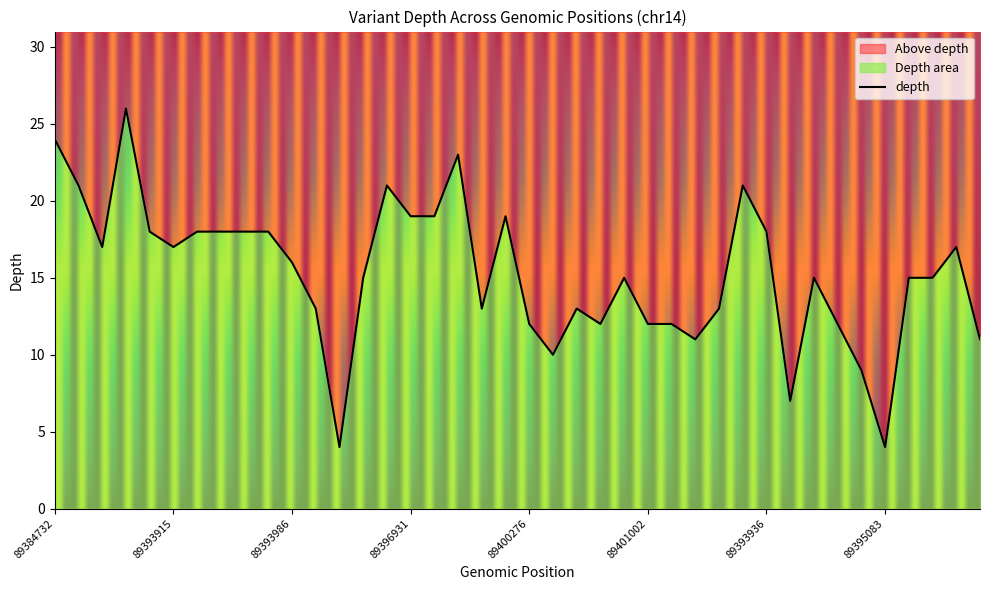

At which category does the data reach its first local valley?

89391301